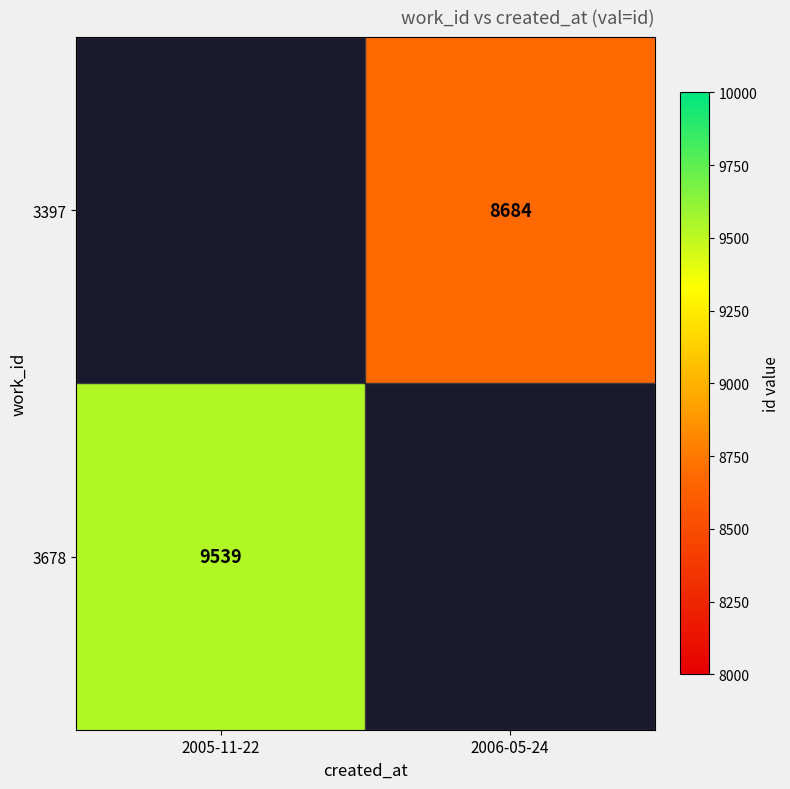

Count the number of categories in the chart.

2